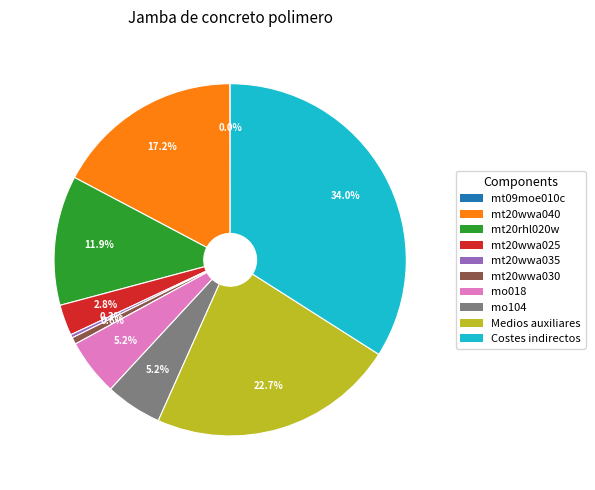

Between mo018 and mt20wwa040, which is larger?

mt20wwa040